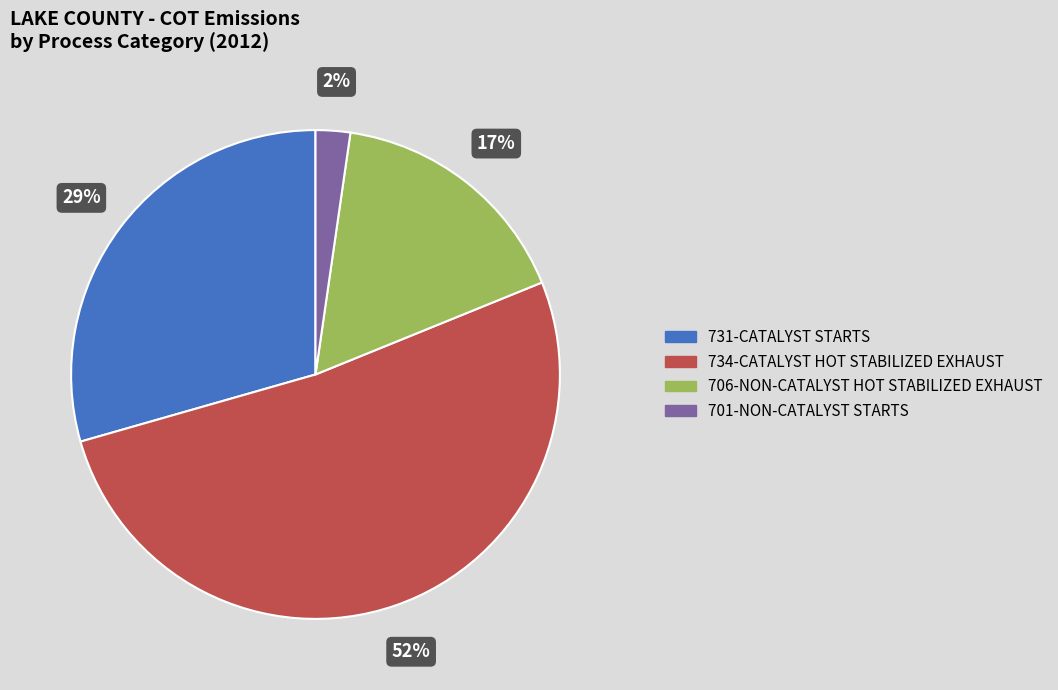

Rank the categories by value from highest to lowest.

734-CATALYST HOT STABILIZED EXHAUST, 731-CATALYST STARTS, 706-NON-CATALYST HOT STABILIZED EXHAUST, 701-NON-CATALYST STARTS